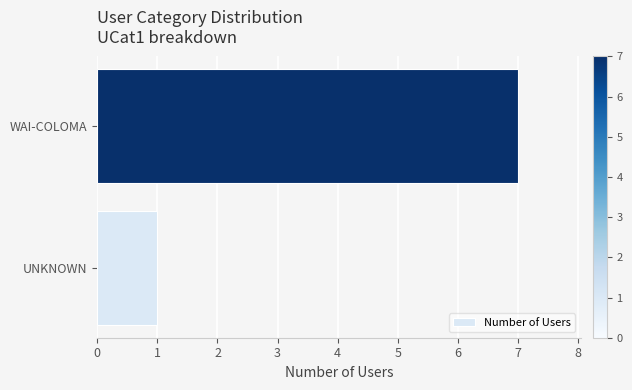

Reading bottom to top, transcribe all the data shown in this chart.

UNKNOWN=1	WAI-COLOMA=7